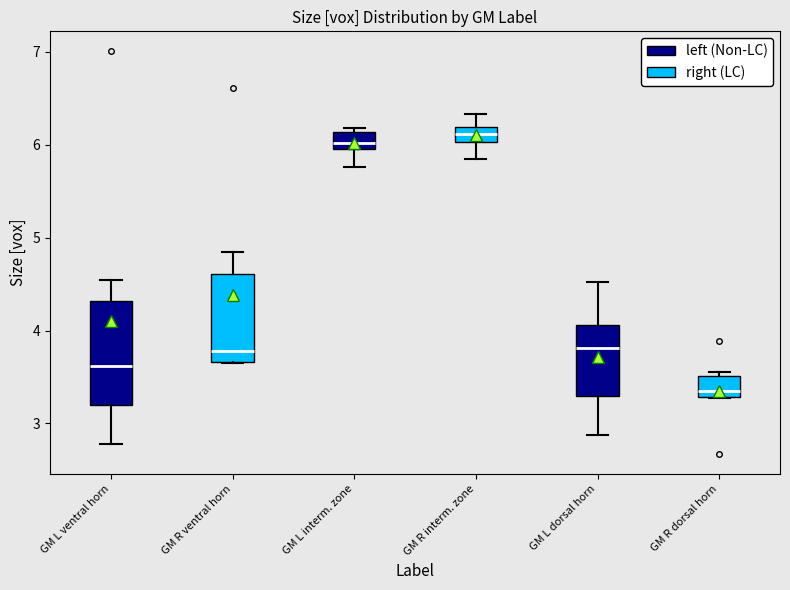

Comparing the boxes themselves (not the whiskers), which one is the tallest?

GM L ventral horn